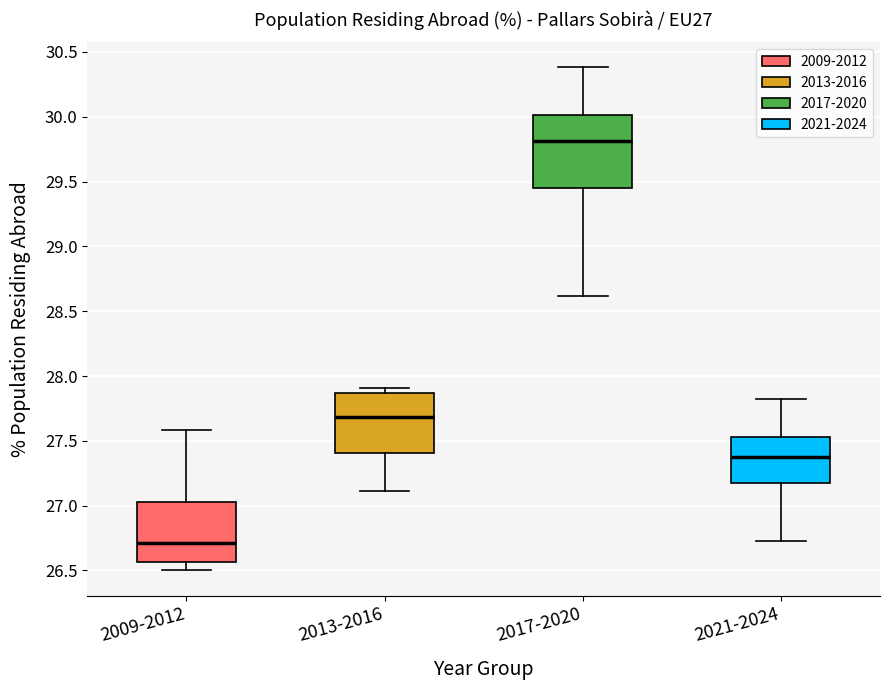

Reading left to right, transcribe this box plot: for each box, give where its median line is, the range the box spans, and where its two whiskers end, as read against the y-axis. The values are not printed on the chart, so give them approximately, as read against the axis.

2009-2012: median 26.70, box 26.55 to 27.05, whiskers 26.50 to 27.60
2013-2016: median 27.70, box 27.40 to 27.85, whiskers 27.10 to 27.90
2017-2020: median 29.80, box 29.45 to 30.00, whiskers 28.60 to 30.40
2021-2024: median 27.40, box 27.15 to 27.55, whiskers 26.75 to 27.80